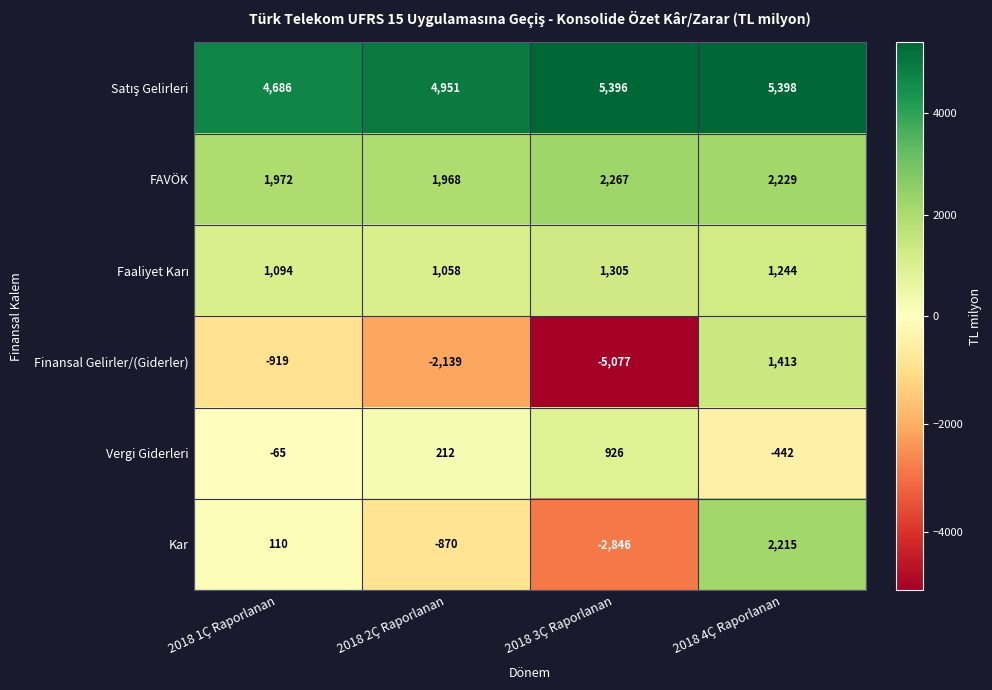

Which category has the highest value in the Finansal Gelirler/(Giderler) series?

2018 4Ç Raporlanan